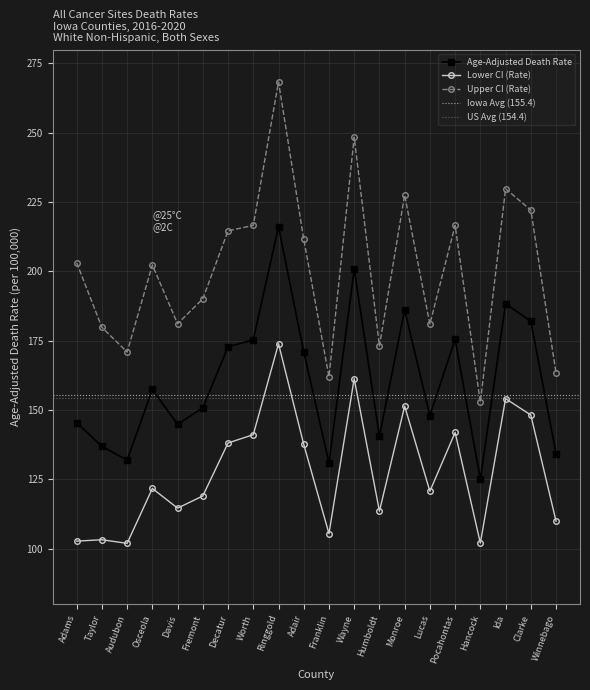

How many lines are shown in the chart?

3